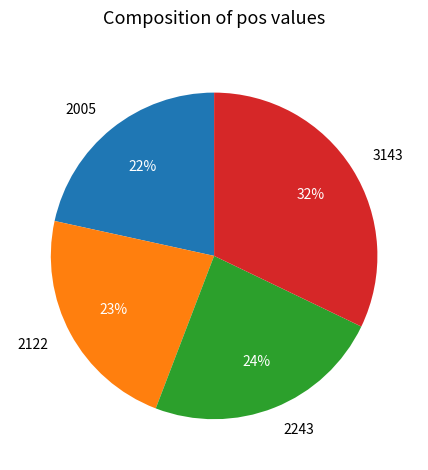

Do 2122 and 3143 together represent more than half of the pie?

Yes